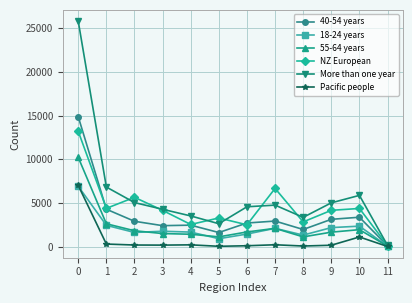

At which category does More than one year reach its first local valley?

5